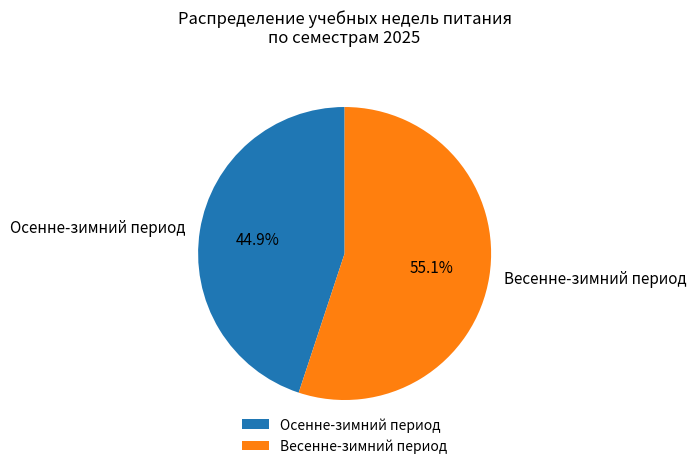

What portion of the pie excludes Осенне-зимний период?

55.1%